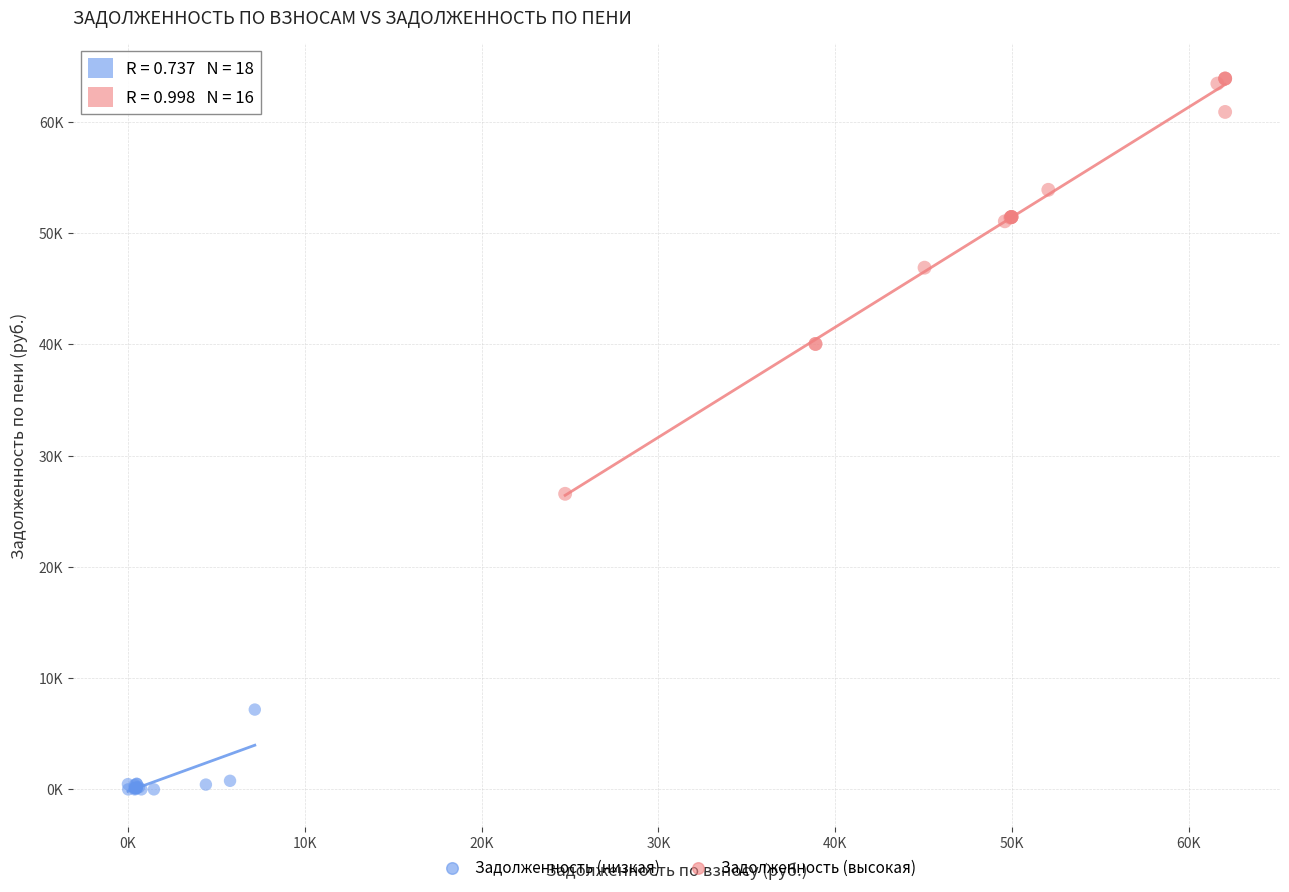

What are all the series names shown in the legend?

Задолженность (низкая), Задолженность (высокая)